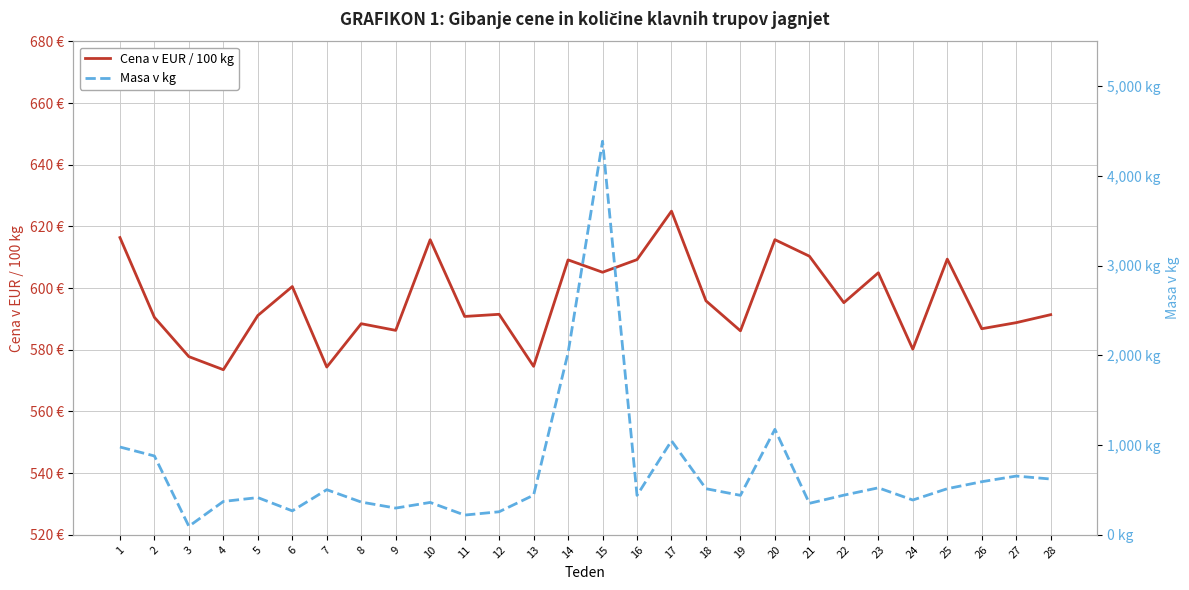

Reading left to right, what are all the values shown in this chart?

Cena v EUR / 100 kg: 616.4	590.5	577.8	573.5	591.1	600.5	574.4	588.5	586.3	615.7	590.8	591.5	574.6	609.2	605.2	609.2	625.0	595.9	586.2	615.7	610.4	595.3	605.0	580.2	609.4	586.8	588.8	591.4
Masa v kg: 979.0	879.0	95.0	372.0	415.0	267.0	503.0	365.0	298.0	361.0	220.0	257.0	442.0	2029.0	4388.0	440.0	1048.0	514.0	440.0	1176.0	351.0	442.0	524.0	388.0	514.0	592.0	655.0	622.0